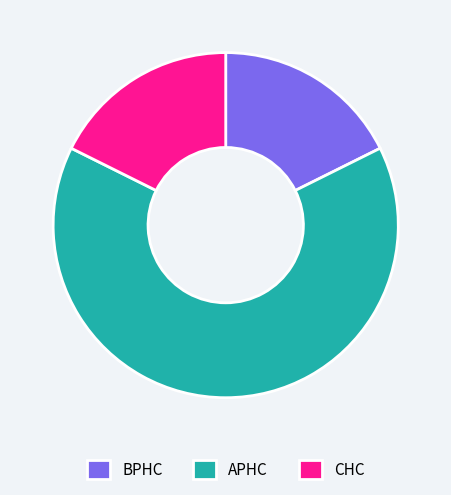

True or false: APHC accounts for 41% of the total.

False